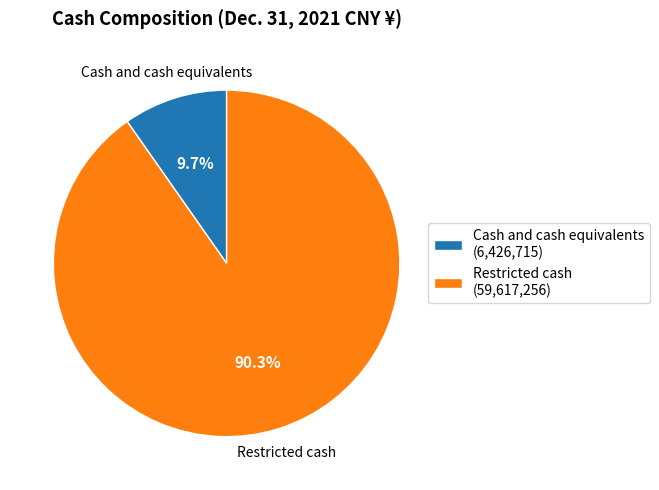

Is there any slice that represents more than half of the pie?

Yes